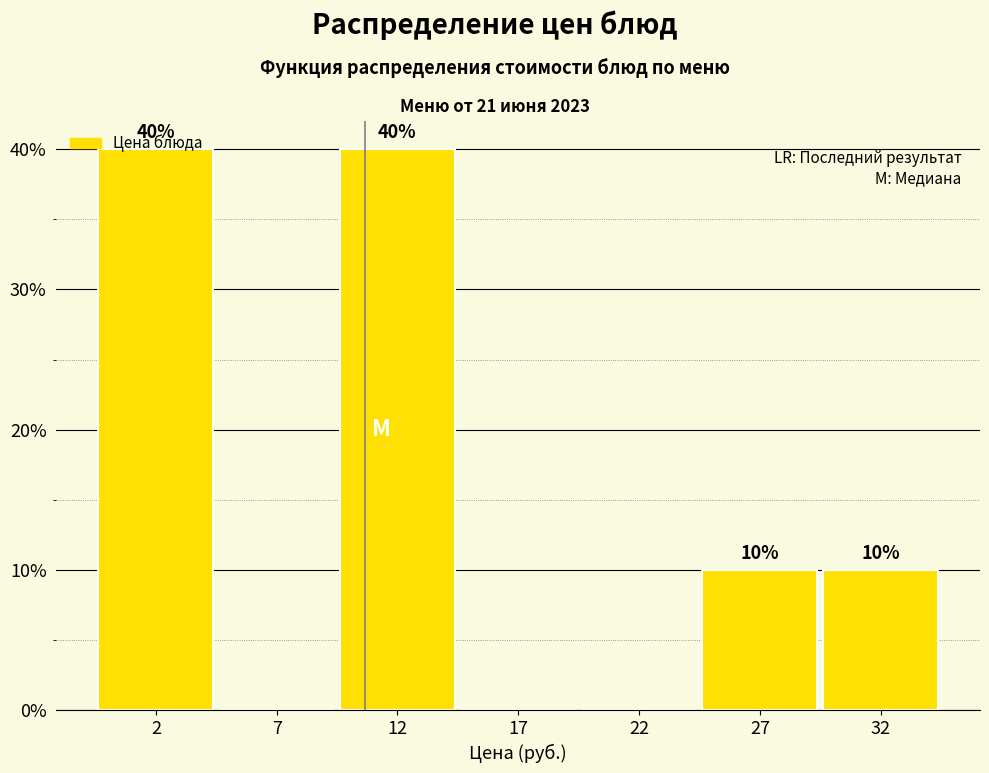

Between 27 and 7, which is larger?

27